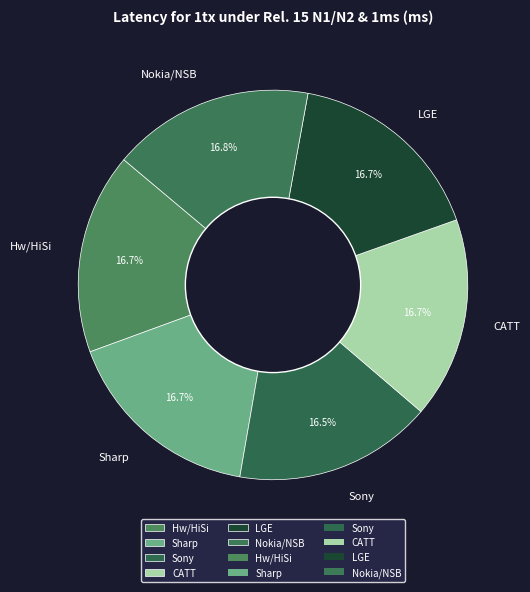

Do LGE and Sharp together represent more than half of the pie?

No